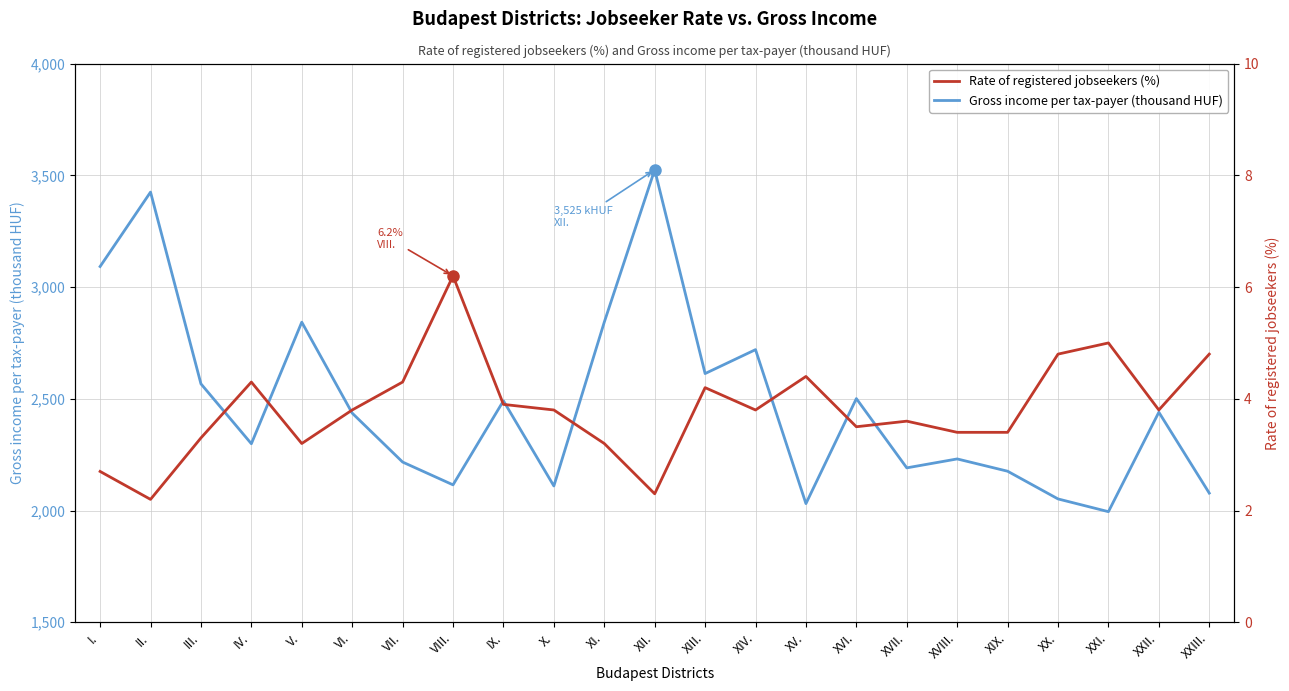

Reading left to right, transcribe all the data shown in this chart.

Gross income per tax-payer (thousand HUF): I.=3092.0	II.=3425.0	III.=2567.0	IV.=2299.0	V.=2843.0	VI.=2436.0	VII.=2217.0	VIII.=2115.0	IX.=2491.0	X.=2110.0	XI.=2843.0	XII.=3525.0	XIII.=2613.0	XIV.=2720.0	XV.=2031.0	XVI.=2501.0	XVII.=2191.0	XVIII.=2231.0	XIX.=2176.0	XX.=2052.0	XXI.=1995.0	XXII.=2440.0	XXIII.=2078.0
Rate of registered jobseekers (%): I.=2.7	II.=2.2	III.=3.3	IV.=4.3	V.=3.2	VI.=3.8	VII.=4.3	VIII.=6.2	IX.=3.9	X.=3.8	XI.=3.2	XII.=2.3	XIII.=4.2	XIV.=3.8	XV.=4.4	XVI.=3.5	XVII.=3.6	XVIII.=3.4	XIX.=3.4	XX.=4.8	XXI.=5.0	XXII.=3.8	XXIII.=4.8